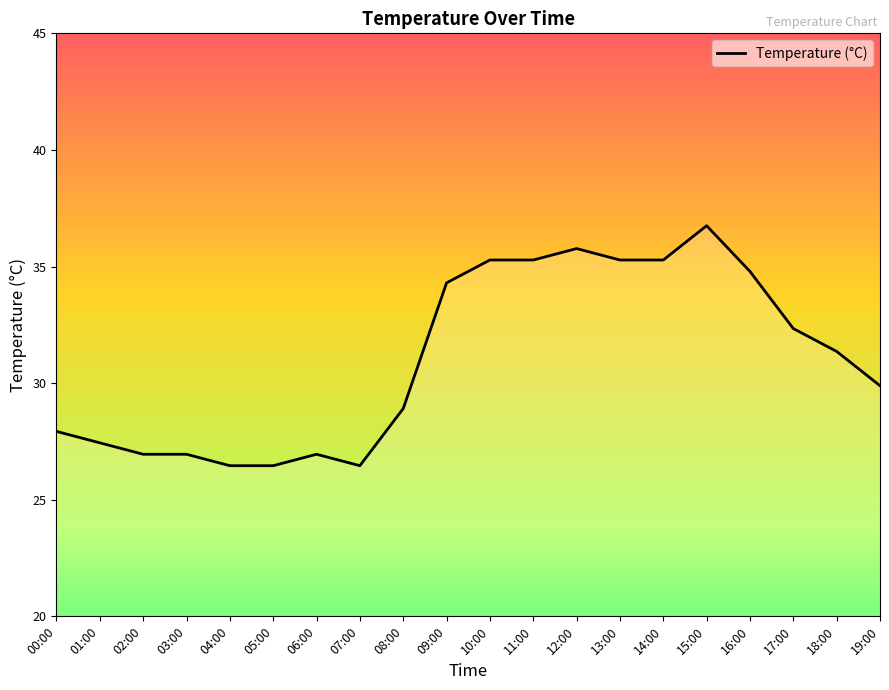

How many lines are shown in the chart?

1